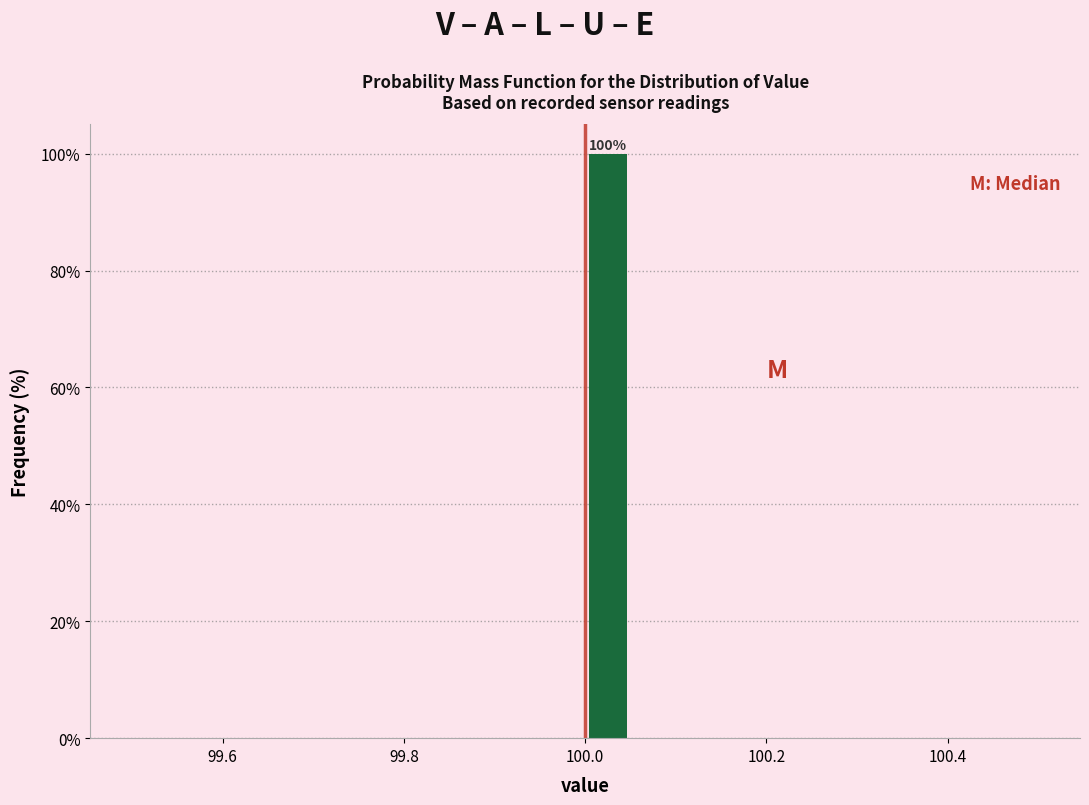

Read against the x-axis, roughly where is the centre of the tallest bar?

100.02